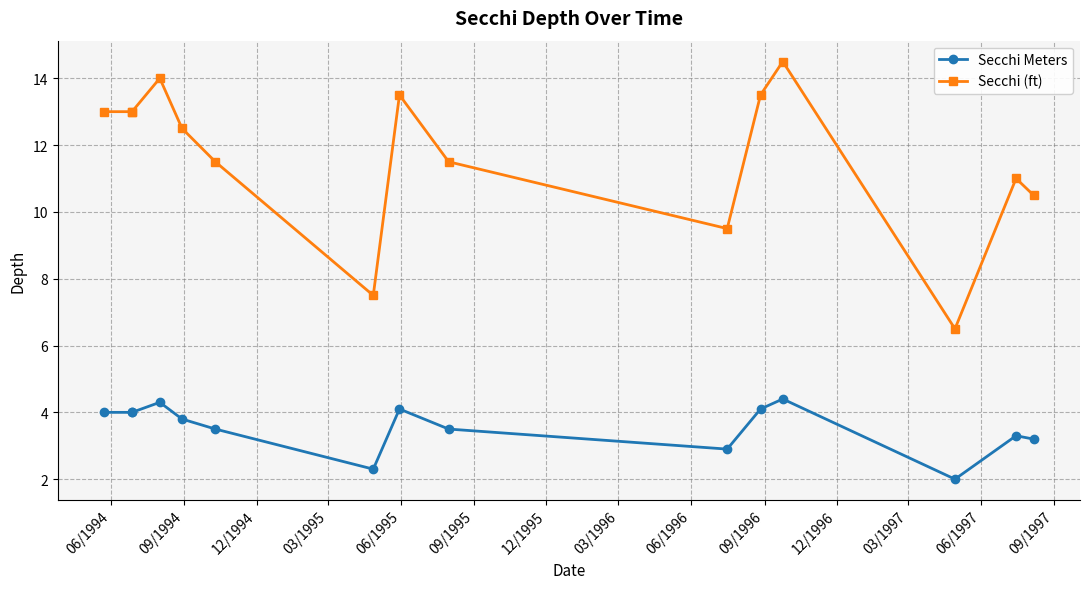

True or false: Secchi Meters and Secchi (ft) intersect in this chart.

False